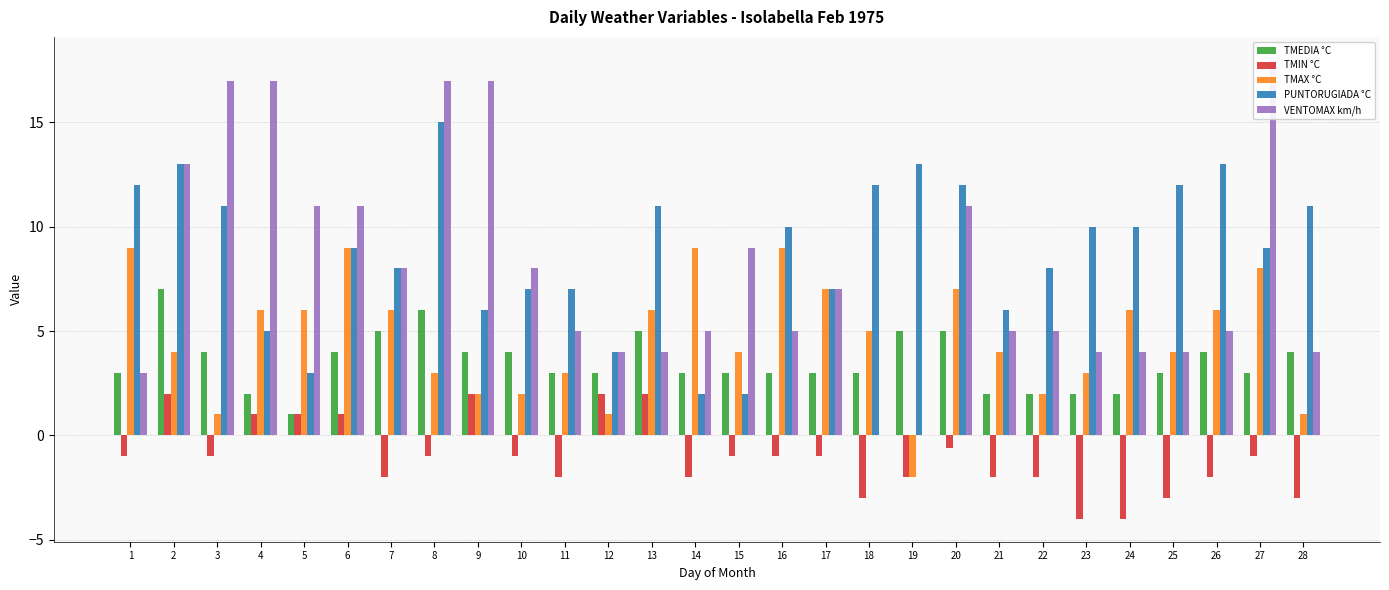

Which label corresponds to the smallest value in the chart?

23